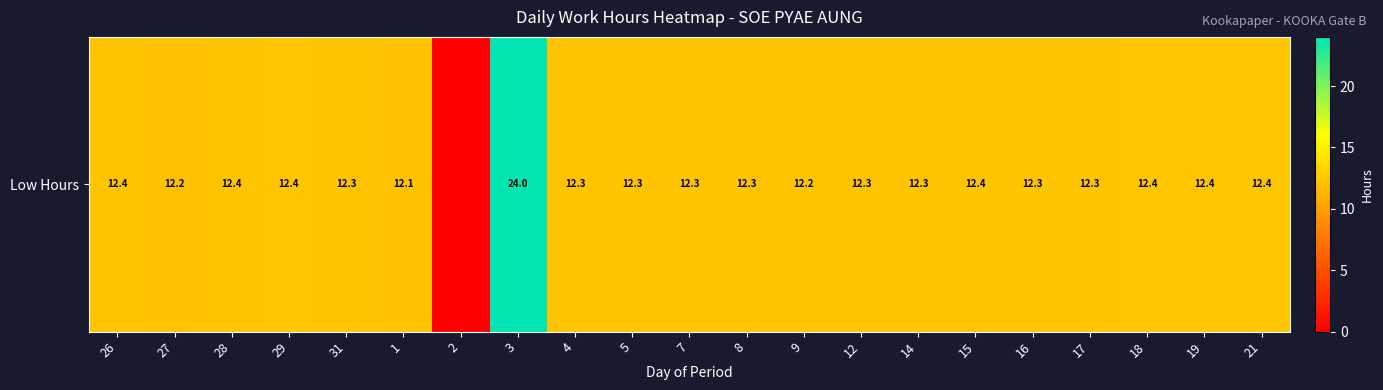

Between 16 and 31, which is larger?

16